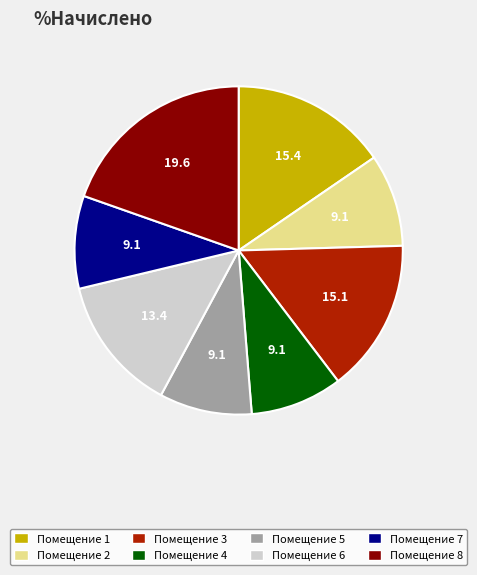

Is there any slice that represents more than half of the pie?

No